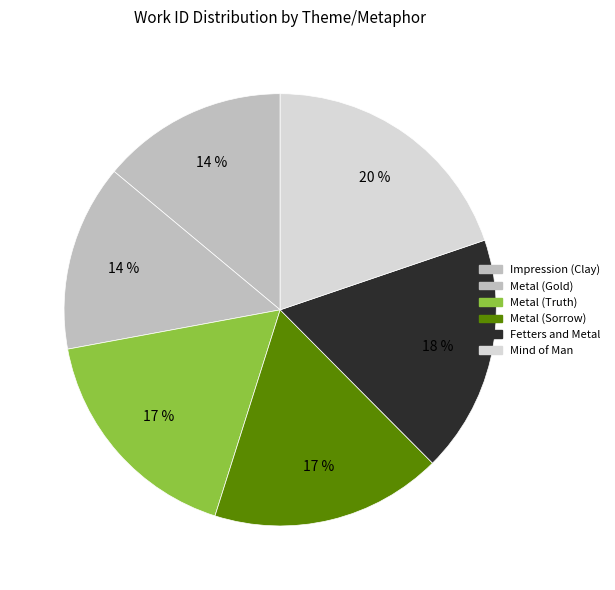

To the nearest percent, what is the difference between the Metal (Gold) and Metal (Truth) slice percentages?

3%